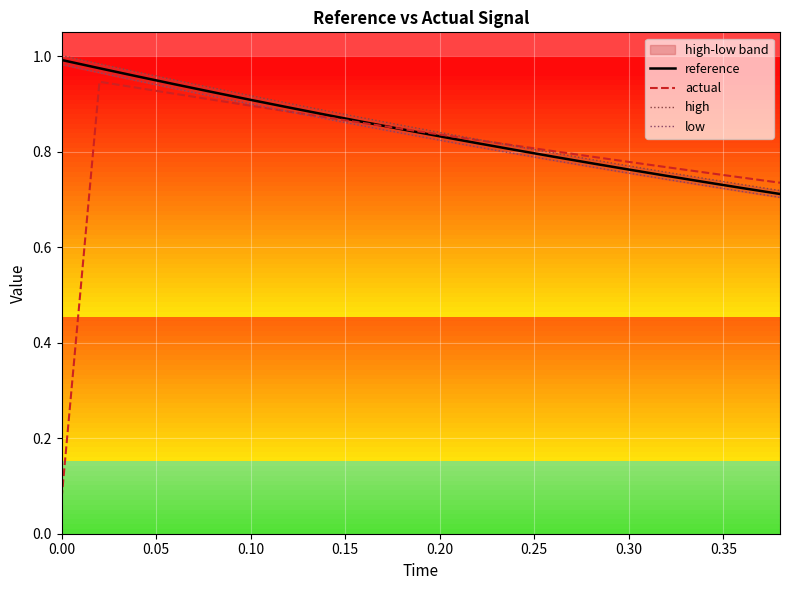

True or false: actual and reference intersect in this chart.

True